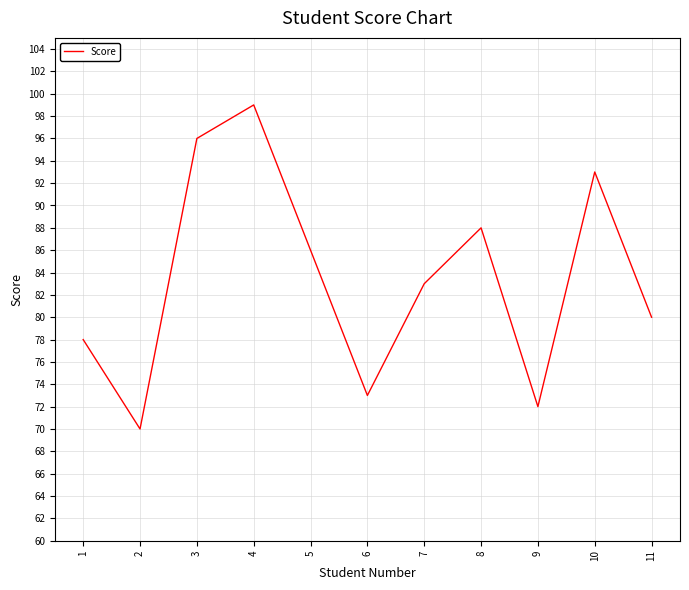

List the labels in order of value, largest first.

4, 3, 10, 8, 5, 7, 11, 1, 6, 9, 2